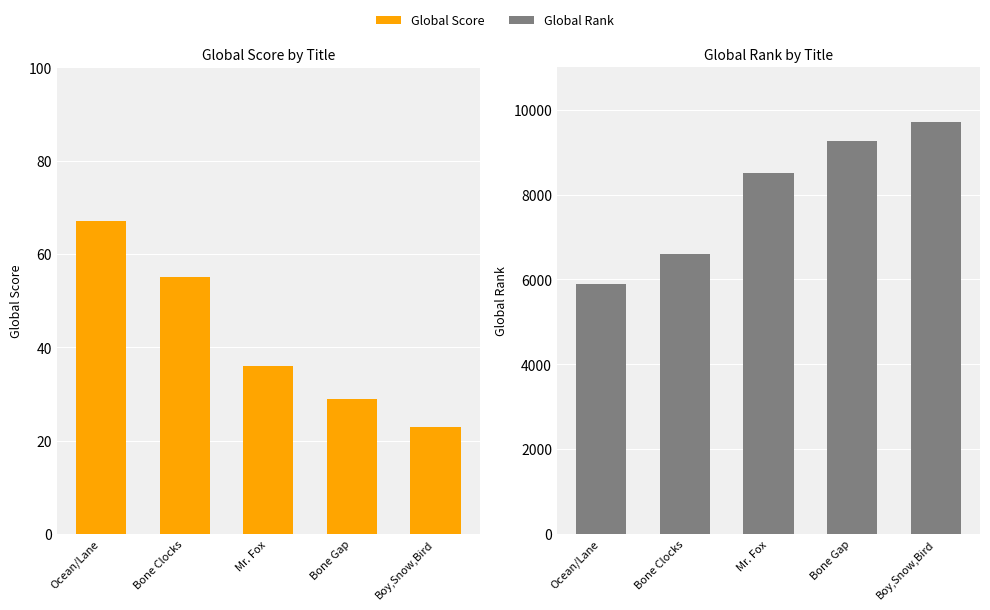

At which label is Global Score closest to 45?

Mr. Fox